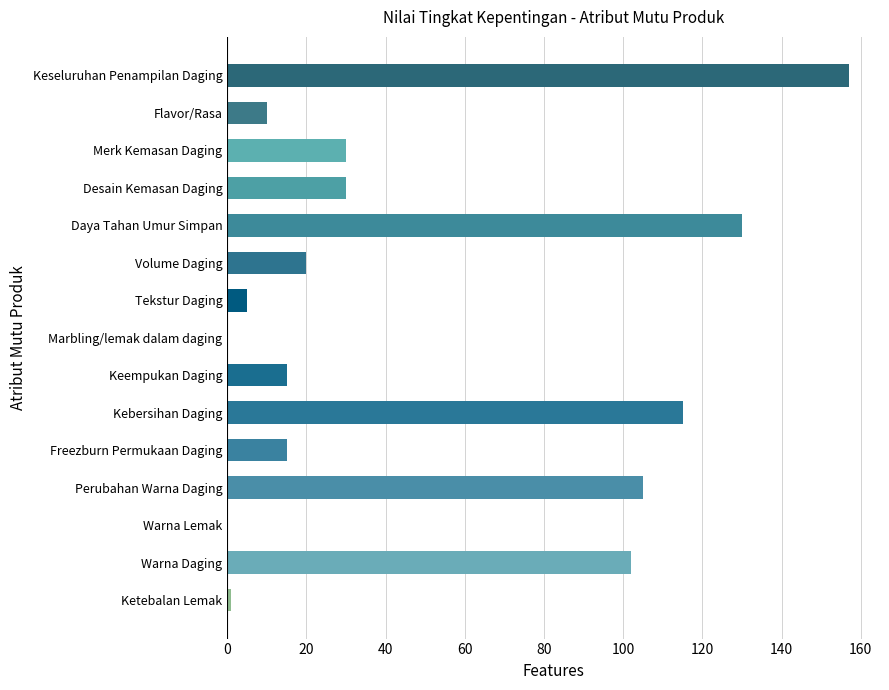

How many categories are shown in the chart?

15